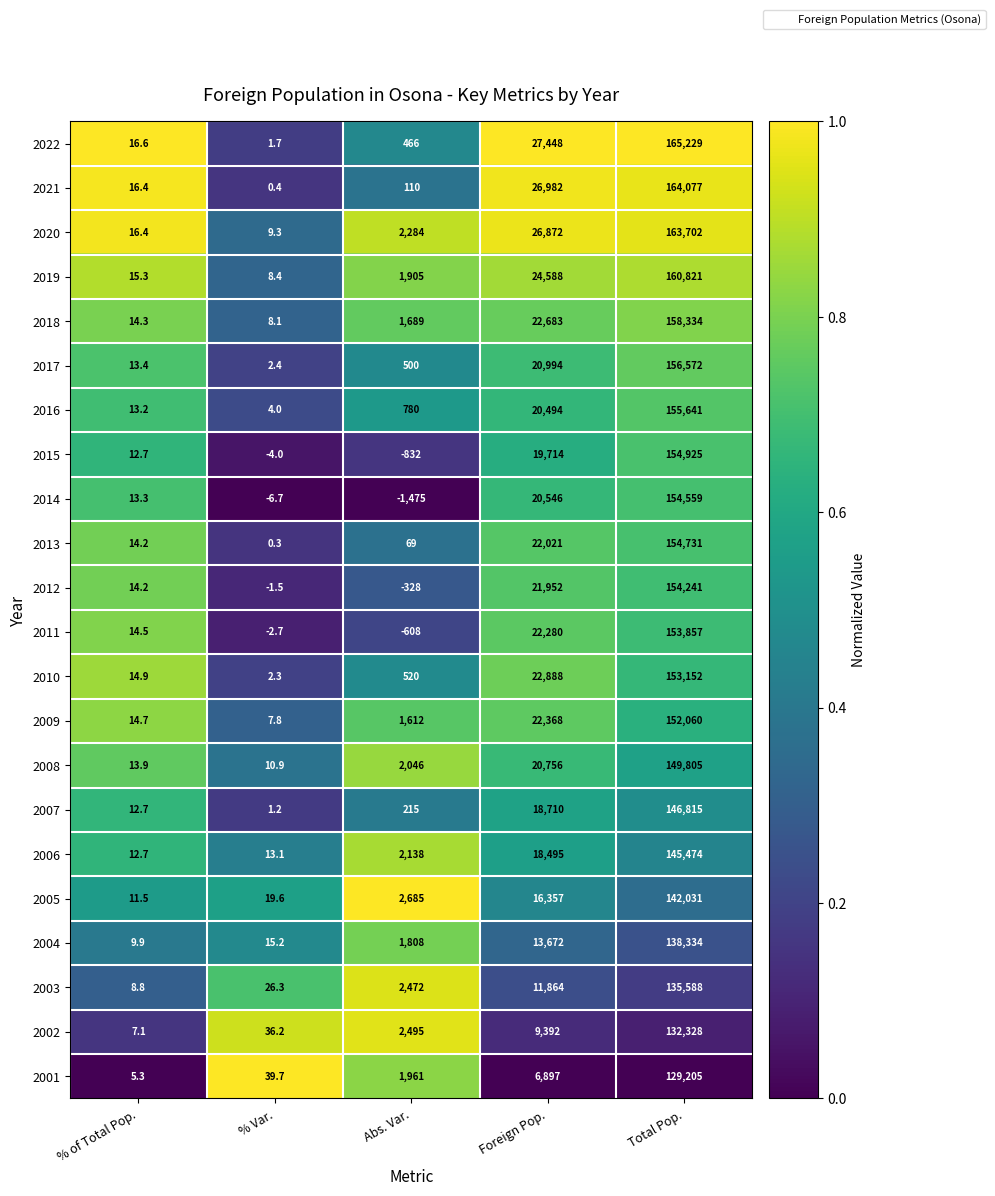

At which category does the chart reach its minimum across all series?

Abs. Var.